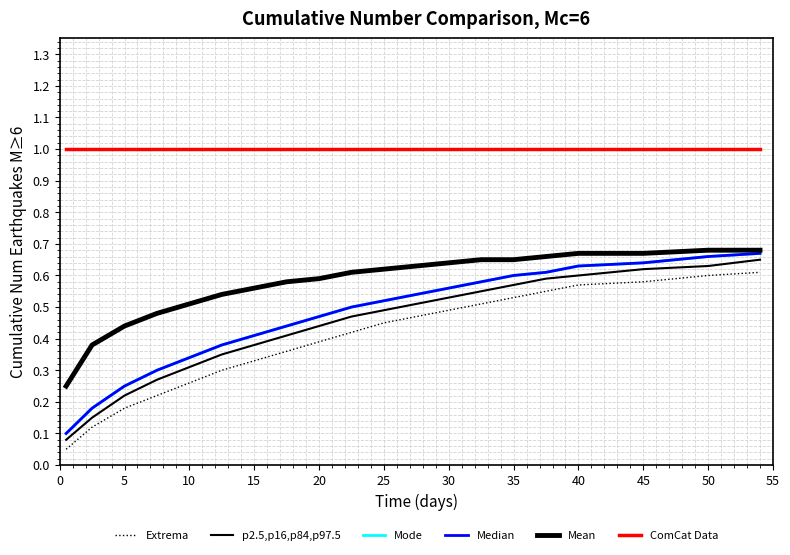

True or false: Extrema and ComCat Data intersect in this chart.

False